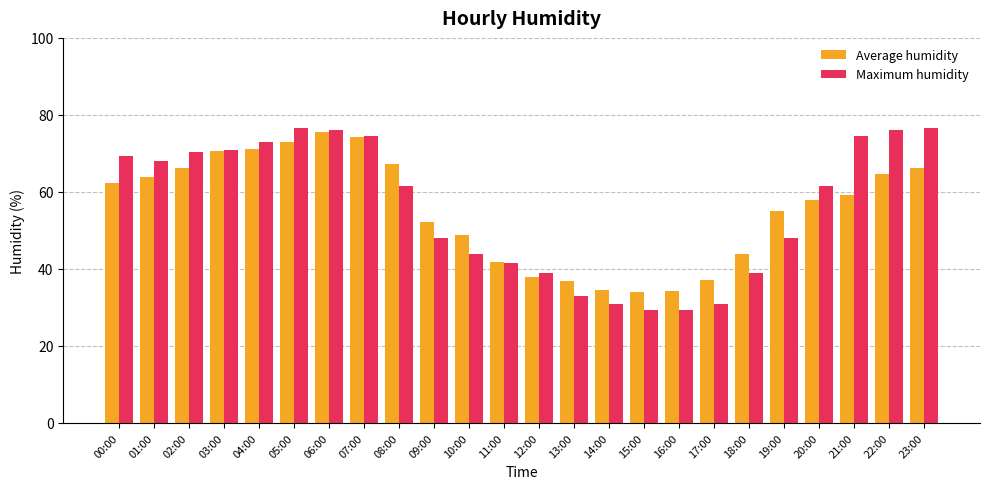

What is the difference between the highest and lowest values at 00:00?

7.0